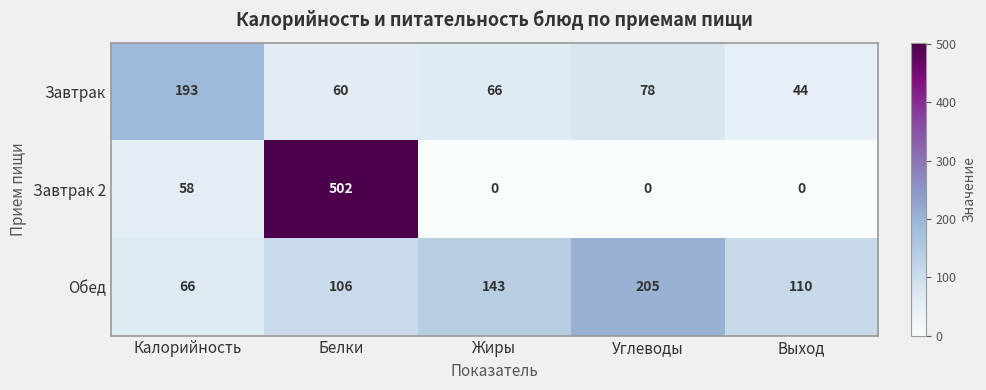

Which series has the largest total across all categories?

Обед